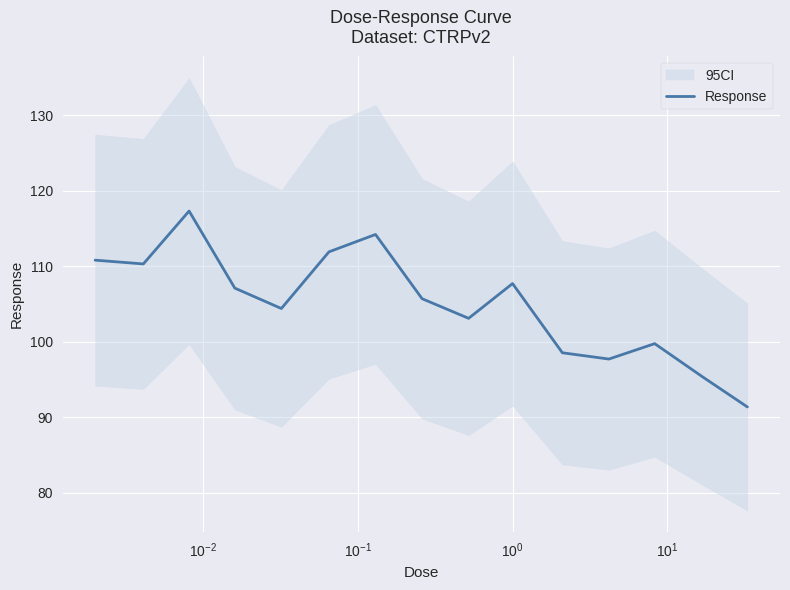

How many interior local valleys (lower than both neighbors) does the data have?

4